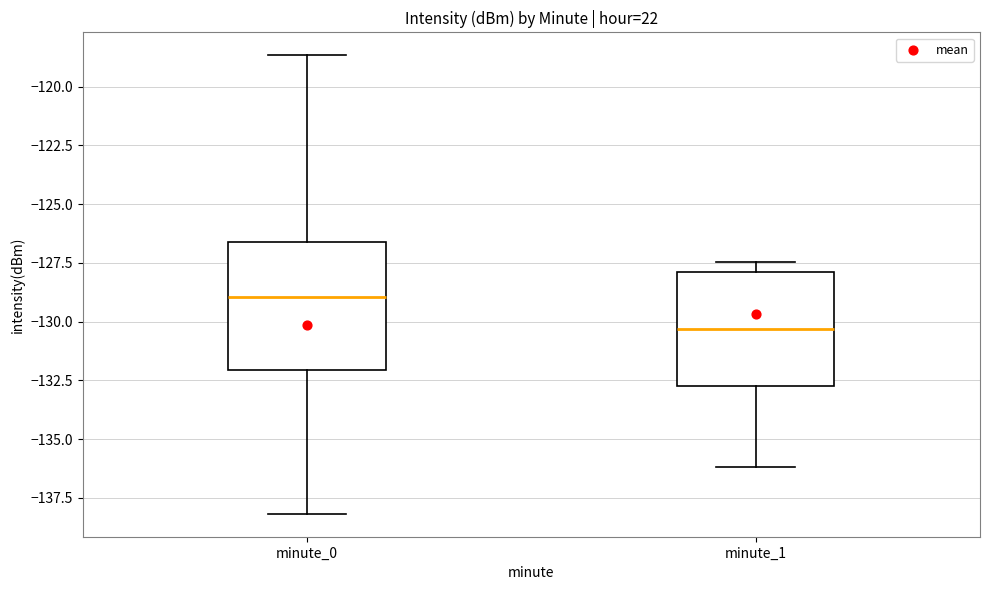

Reading left to right, read every box against the y-axis: the position of its median line, the range the box covers, and the ends of its whiskers. The values are not printed on the chart, so give them approximately, as read against the axis.

minute_0: median -129.0, box -132.0 to -126.5, whiskers -138.0 to -118.5
minute_1: median -130.5, box -133.0 to -128.0, whiskers -136.0 to -127.5